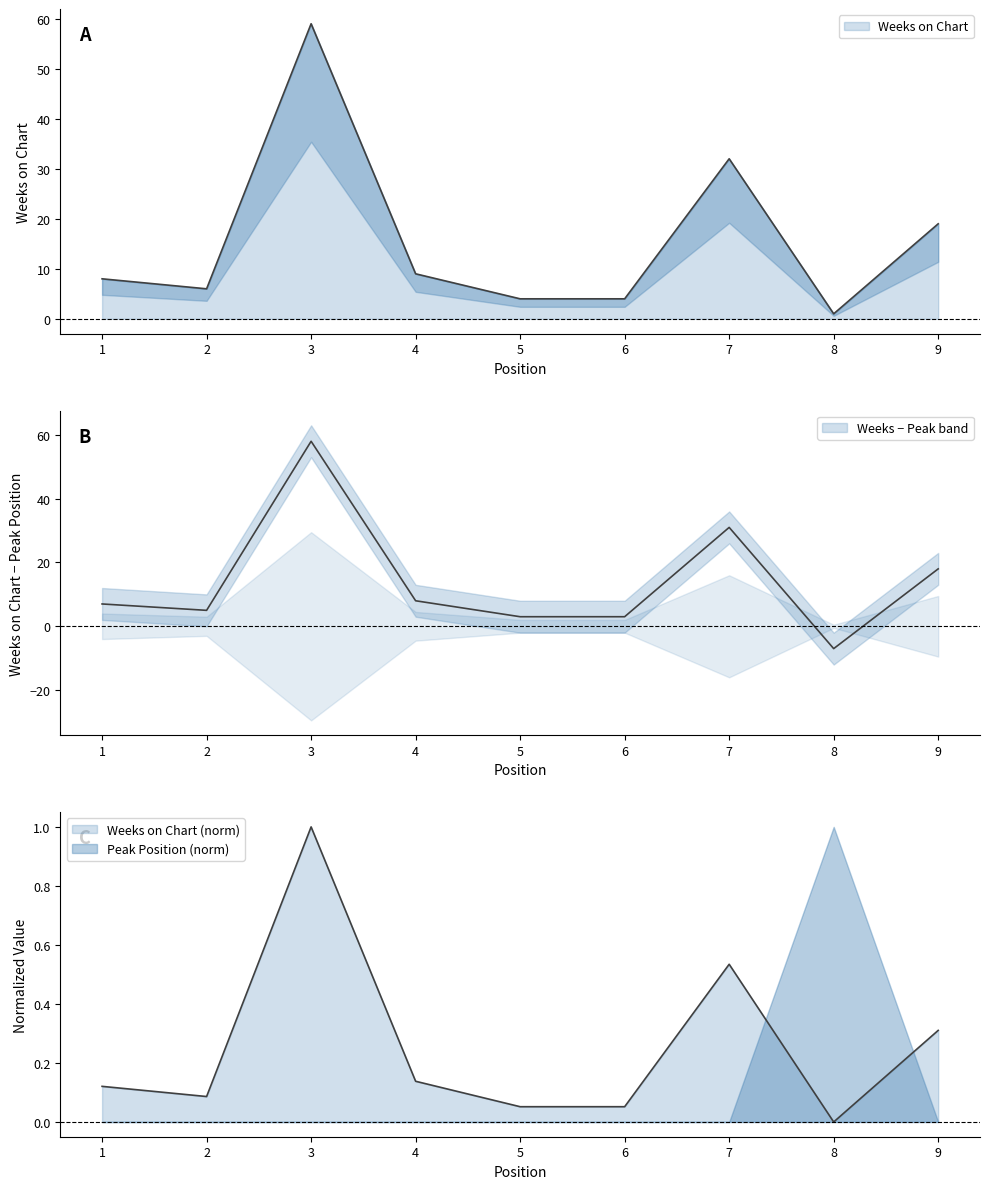

What is the sum of all values?

142